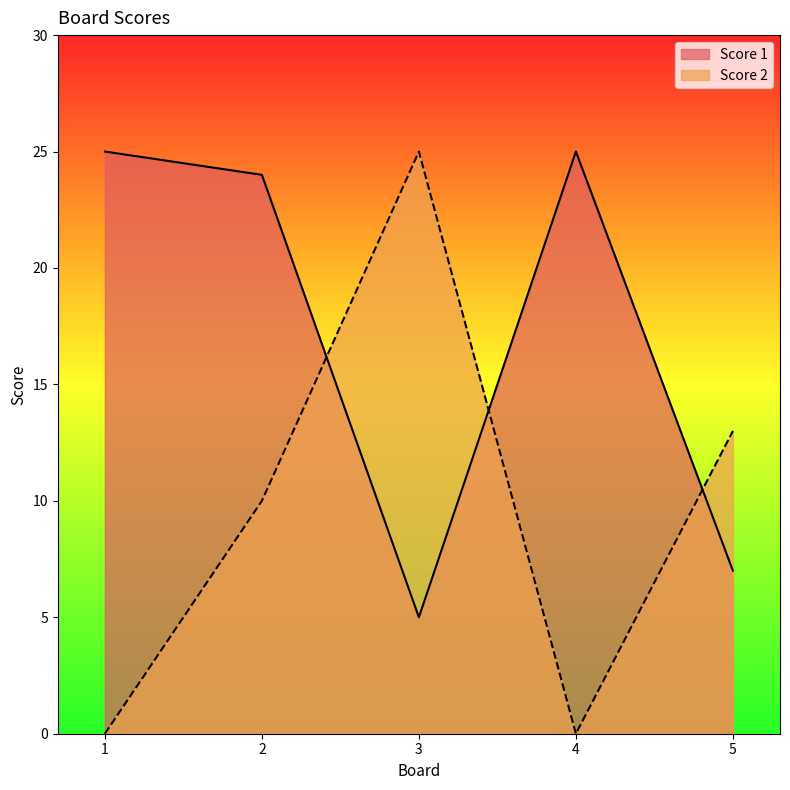

Which series has the largest range (max minus min)?

Score 2